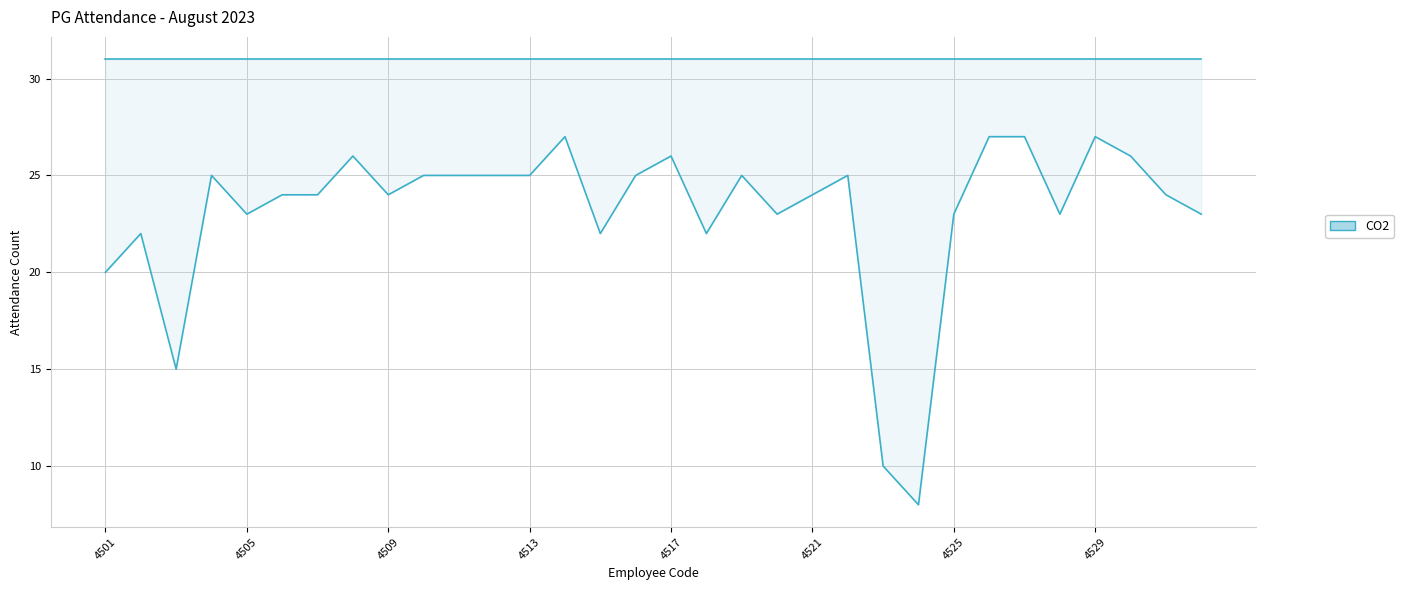

Which has a higher value, 4514 or 4523?

4514